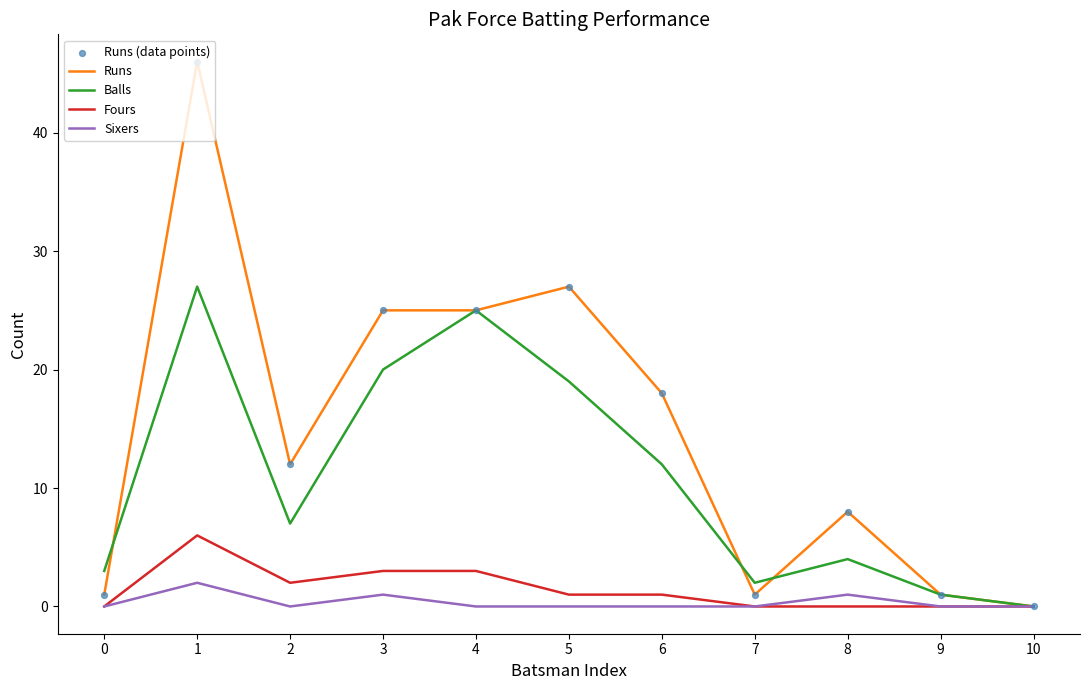

Which series has the largest total across all categories?

Runs